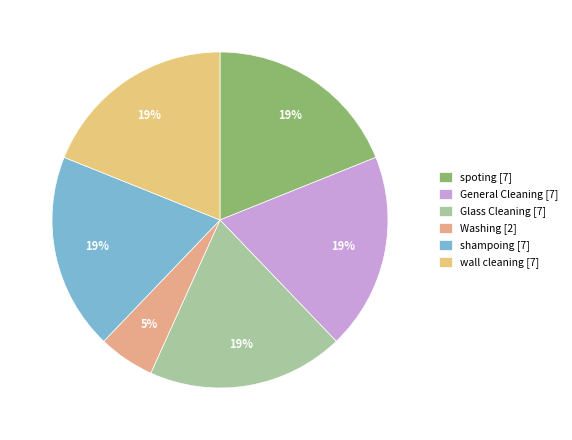

Does Glass Cleaning account for over 50% of the chart?

No